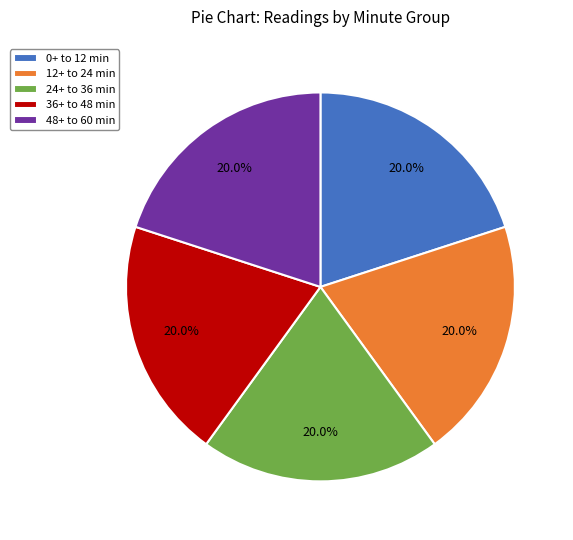

Combined, do 12+ to 24 min and 24+ to 36 min account for over 50%?

No